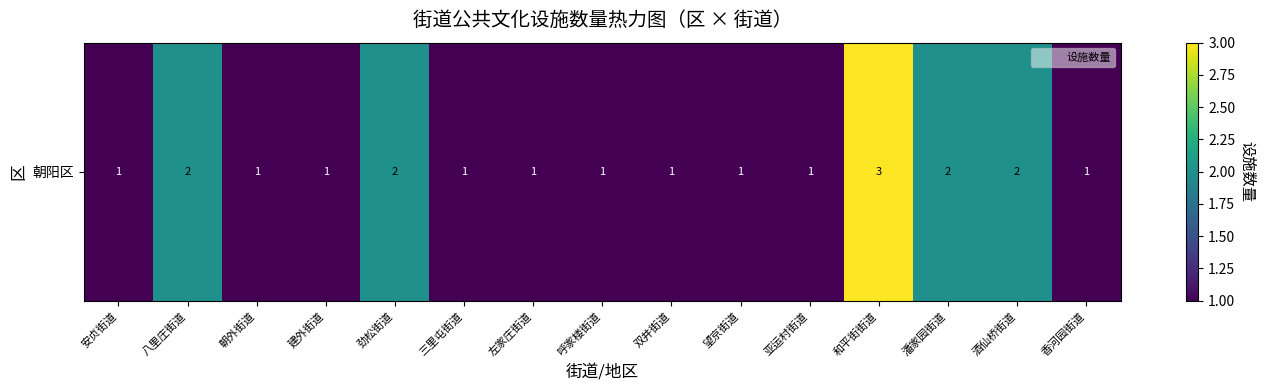

List the labels in order of value, largest first.

和平街街道, 八里庄街道, 劲松街道, 潘家园街道, 酒仙桥街道, 安贞街道, 朝外街道, 建外街道, 三里屯街道, 左家庄街道, 呼家楼街道, 双井街道, 望京街道, 亚运村街道, 香河园街道